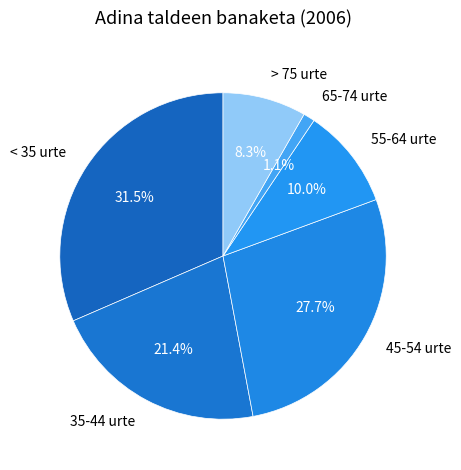

How much of the chart is everything except 35-44 urte?

78.6%